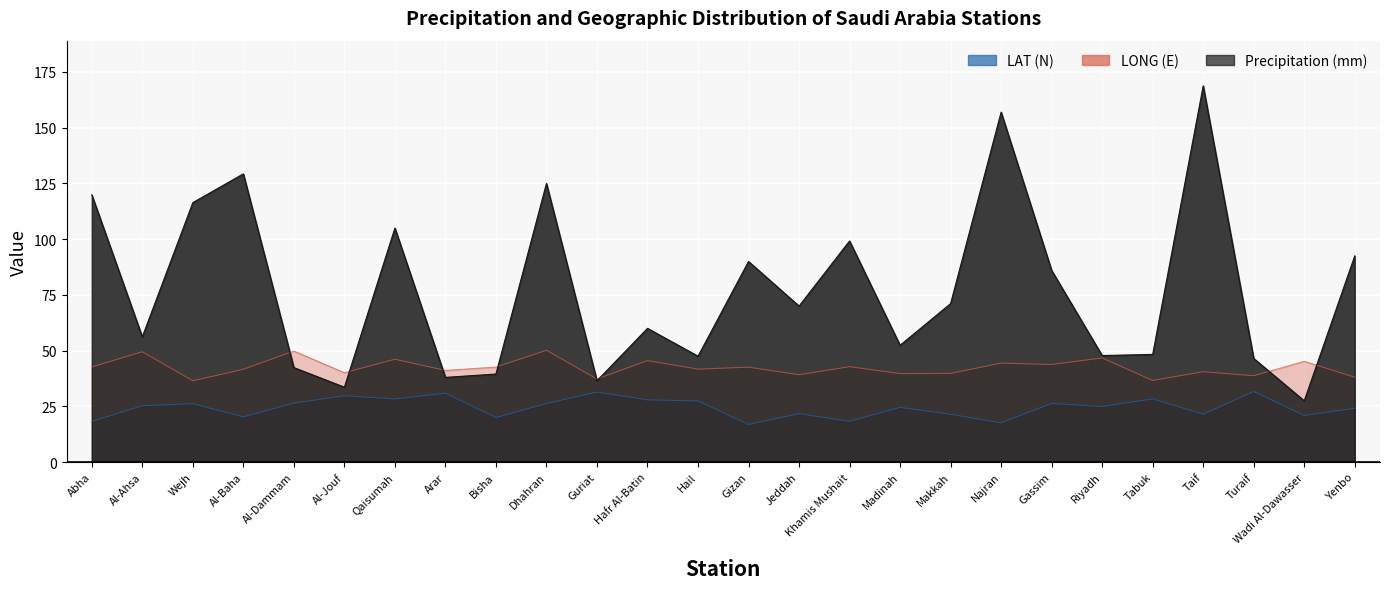

True or false: LONG and LAT (N) intersect in this chart.

False